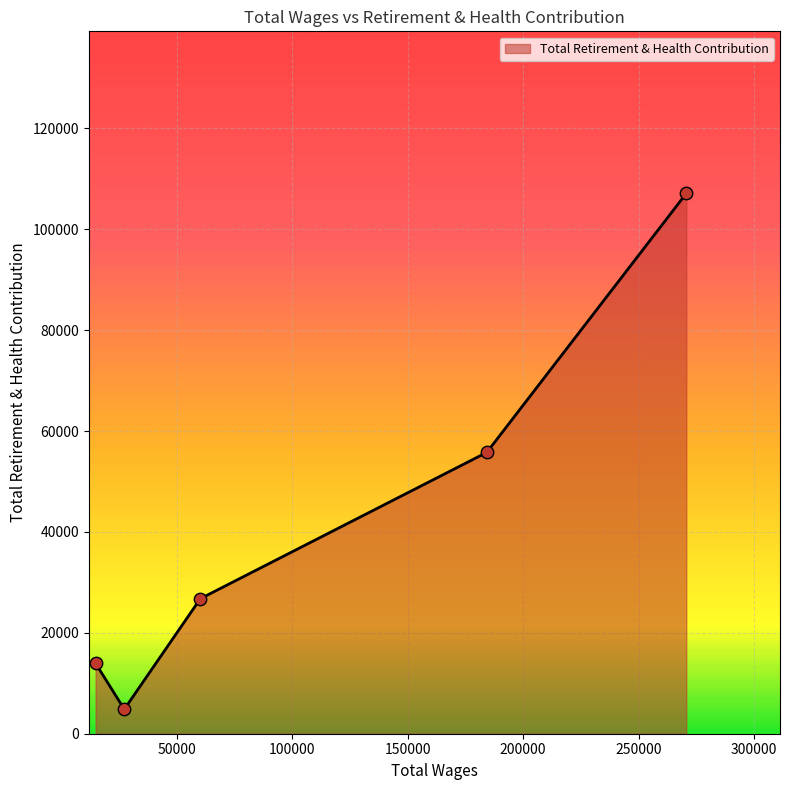

What is the difference between the maximum and minimum values?

102273